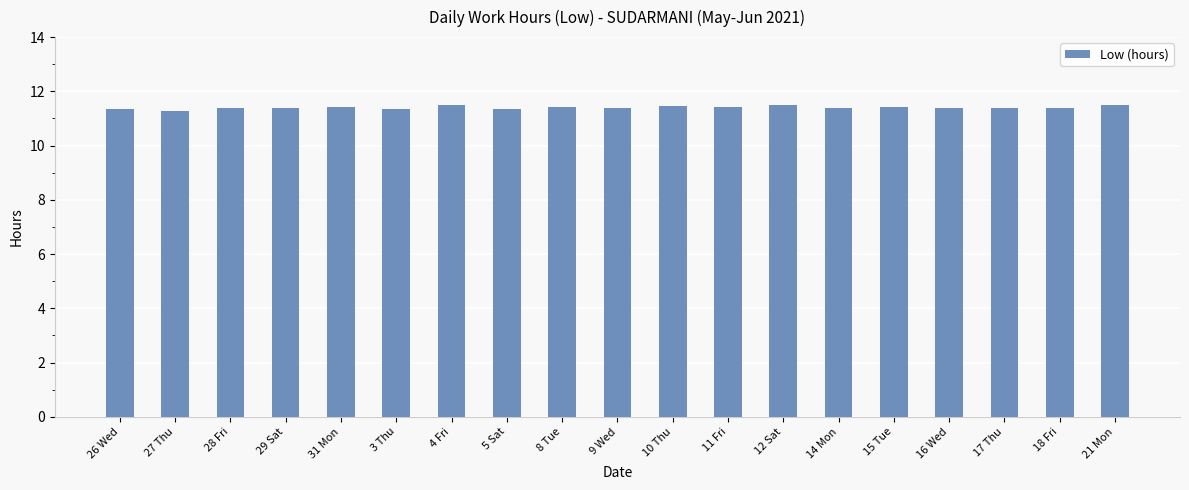

What is the ratio of the value at 9 Wed to the value at 29 Sat?

1.0